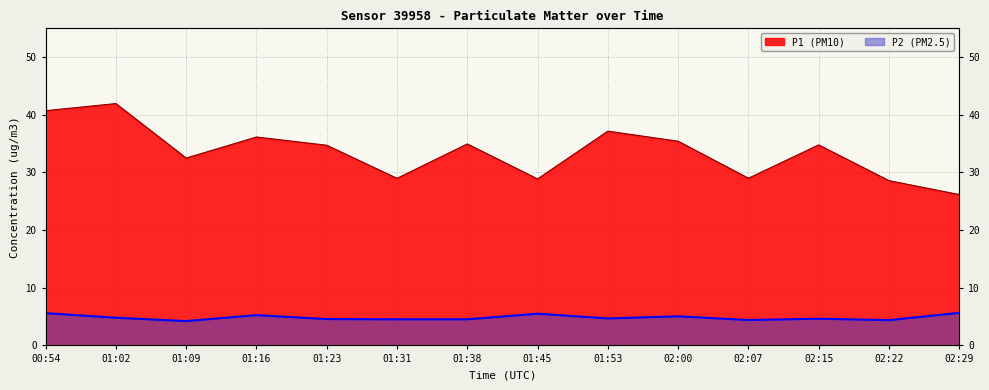

True or false: P2 has a value of 5.0 at 02:00.

True